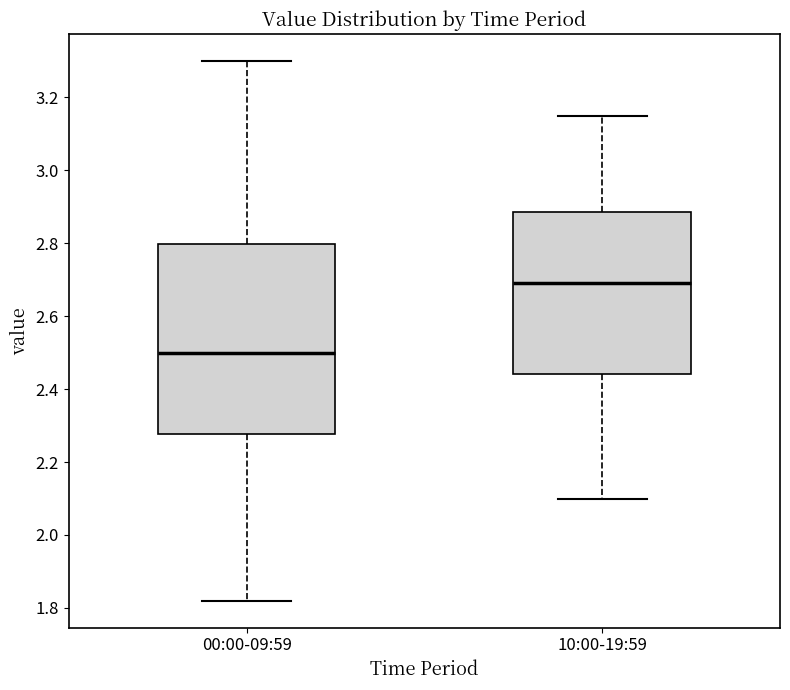

Reading left to right, transcribe this box plot: for each box, give where its median line is, the range the box spans, and where its two whiskers end, as read against the y-axis. The values are not printed on the chart, so give them approximately, as read against the axis.

00:00-09:59: median 2.50, box 2.28 to 2.80, whiskers 1.82 to 3.30
10:00-19:59: median 2.70, box 2.44 to 2.88, whiskers 2.10 to 3.16